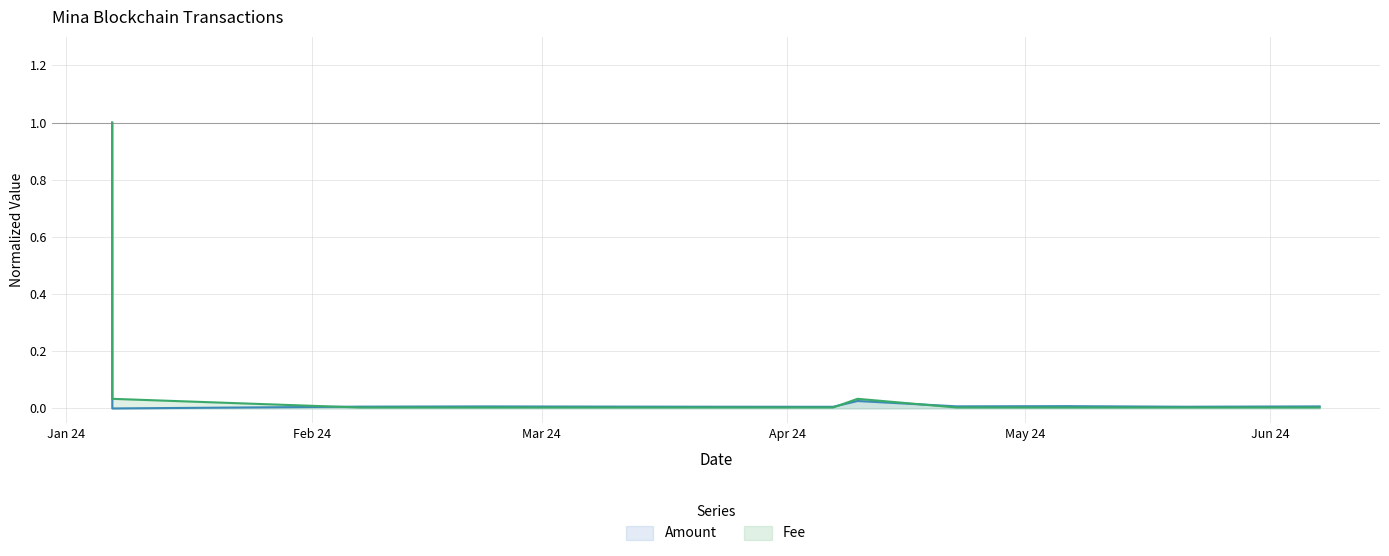

List the labels in order of Fee value, largest first.

2024-01-06 19:06:00, 2024-01-06 19:27:00, 2024-04-09 21:30:00, 2024-02-07 01:57:00, 2024-02-22 16:09:00, 2024-03-08 14:24:00, 2024-03-23 03:30:00, 2024-04-06 19:18:00, 2024-04-22 09:33:00, 2024-05-06 06:03:00, 2024-05-21 00:48:00, 2024-06-07 05:33:00